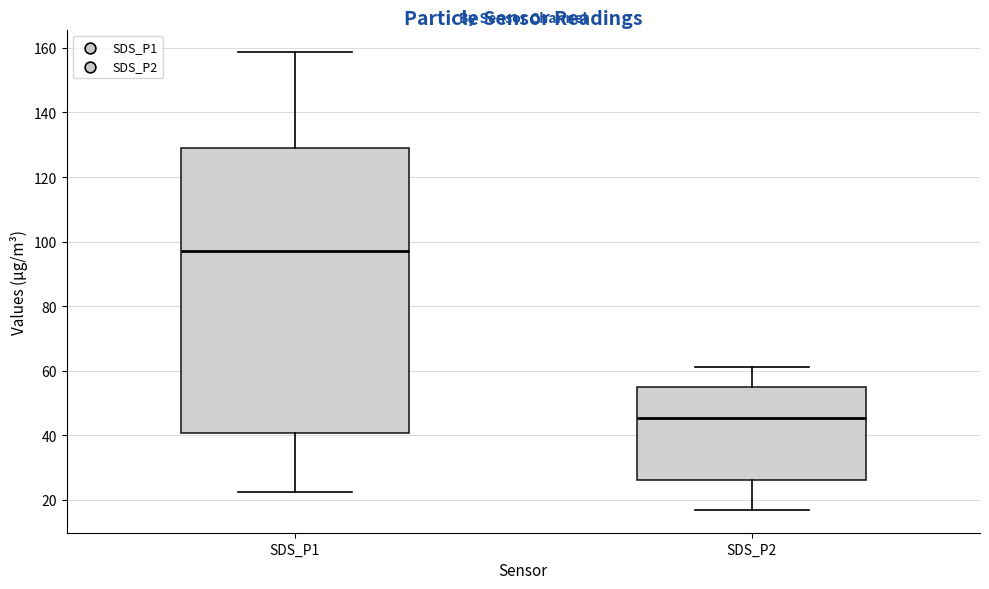

Where does the upper whisker of the box for SDS_P2 end on the y-axis? The values are not printed on the chart, so give them approximately, as read against the axis.

62